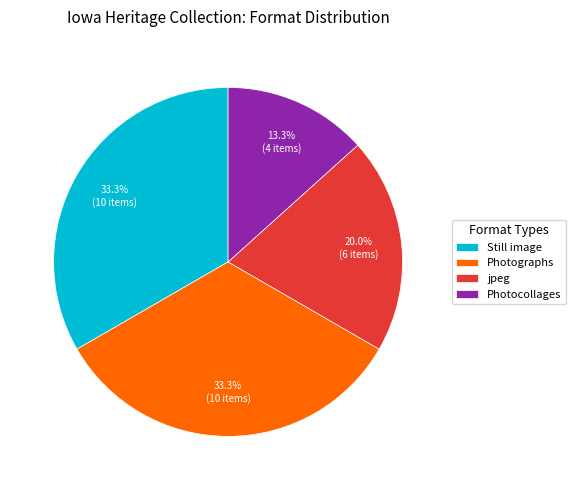

What is the ratio of the value at Photographs to the value at Still image?

1.0